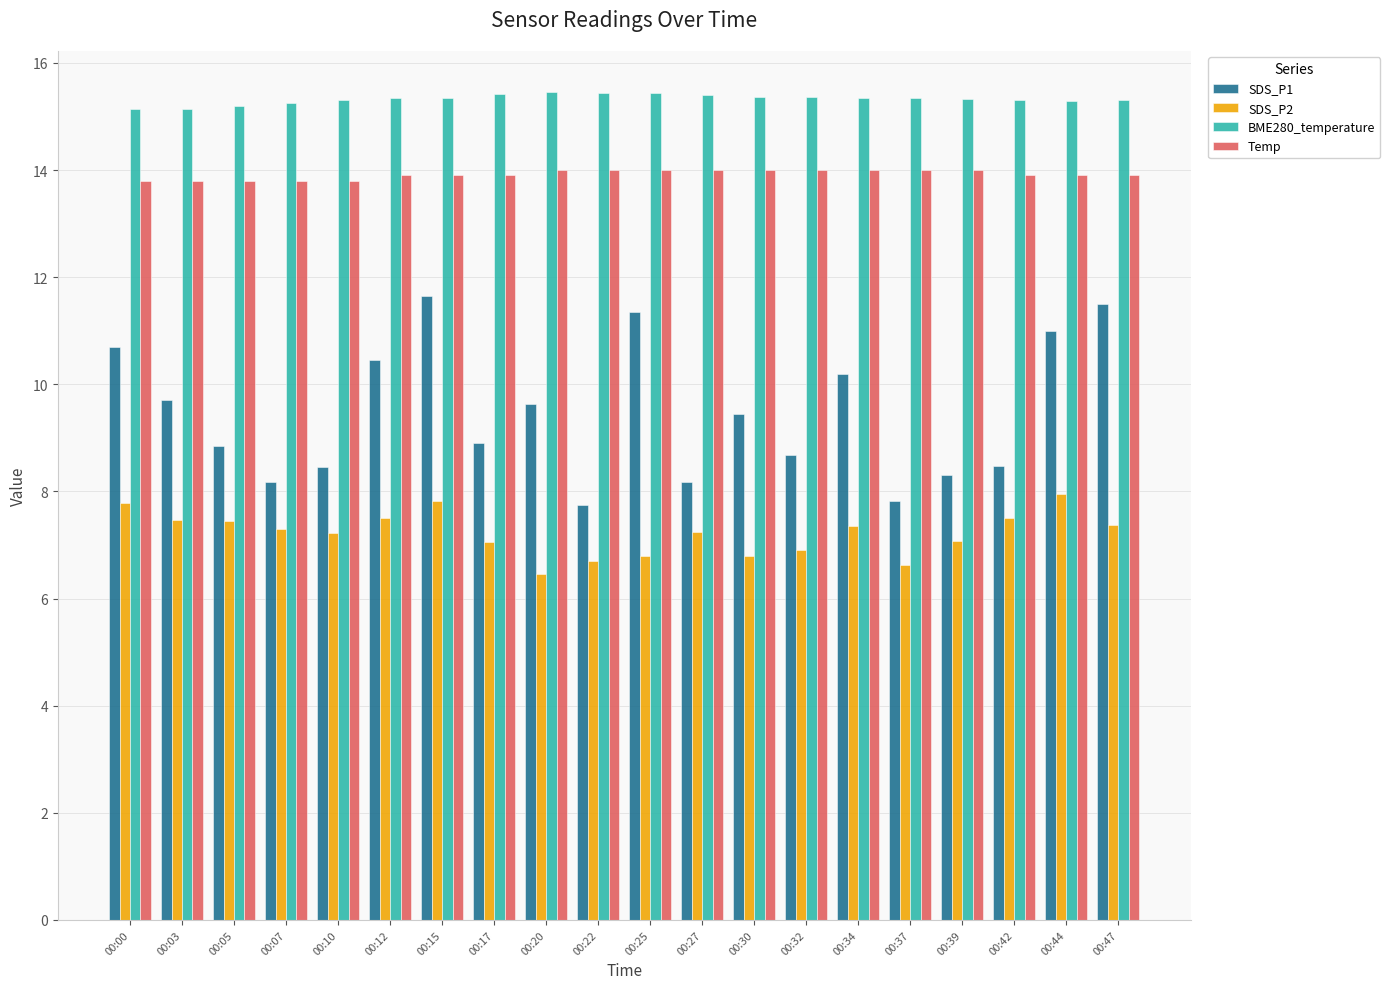

Which series has the largest total across all categories?

BME280_temperature